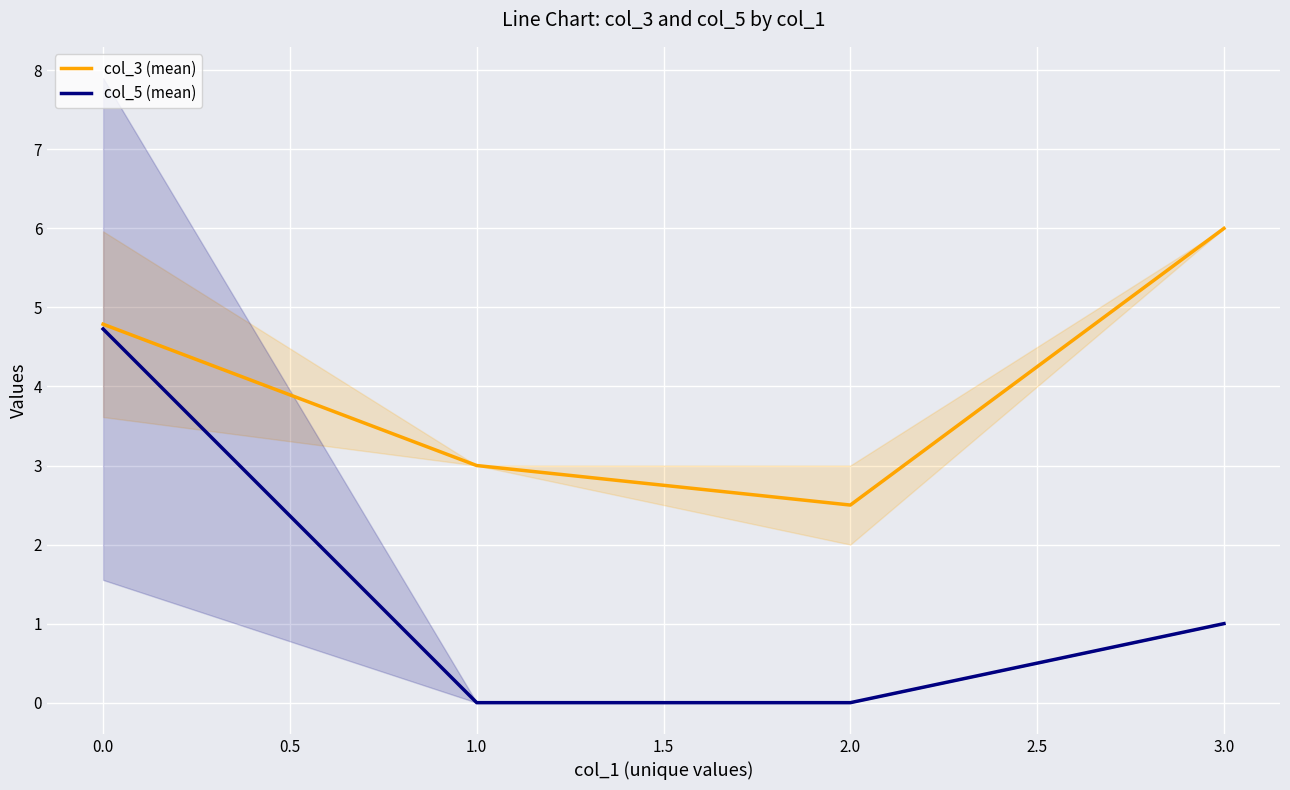

Where does the col_3 (mean) series first go above 4?

0.0